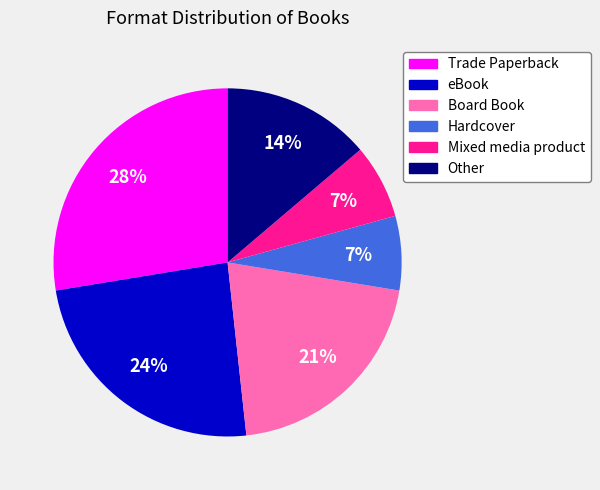

To the nearest percent, what percentage of the pie is Other?

14%